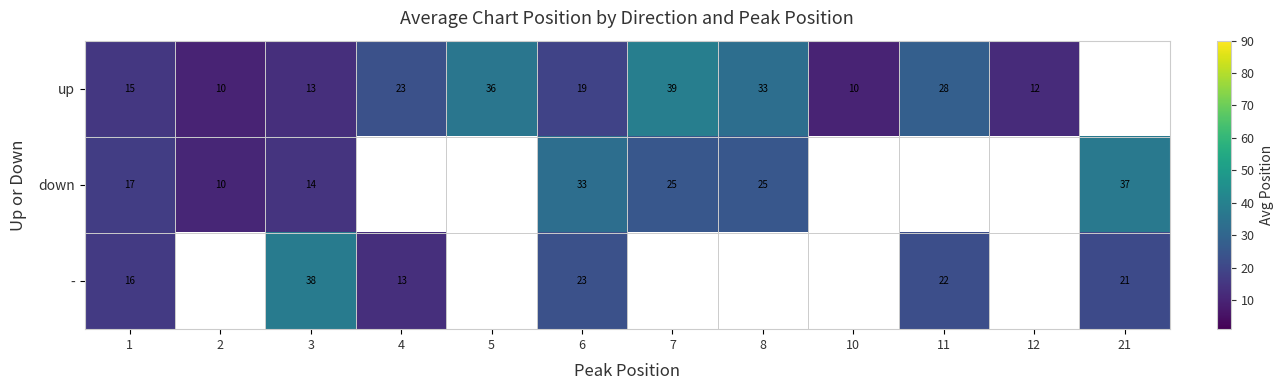

Between 5 and 7, which is larger?

7